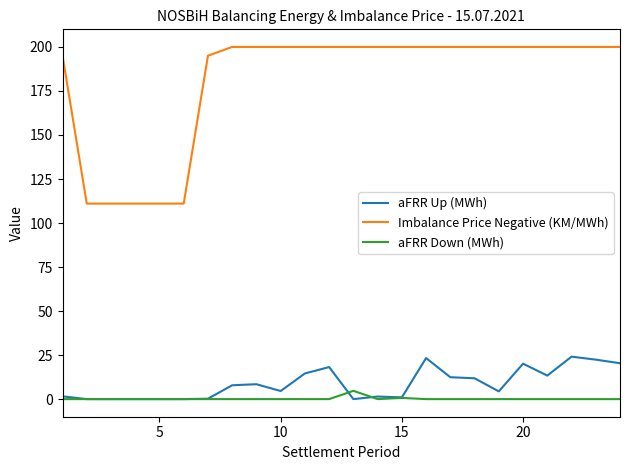

Which series has the largest total across all categories?

Imbalance Price Negative (KM/MWh)